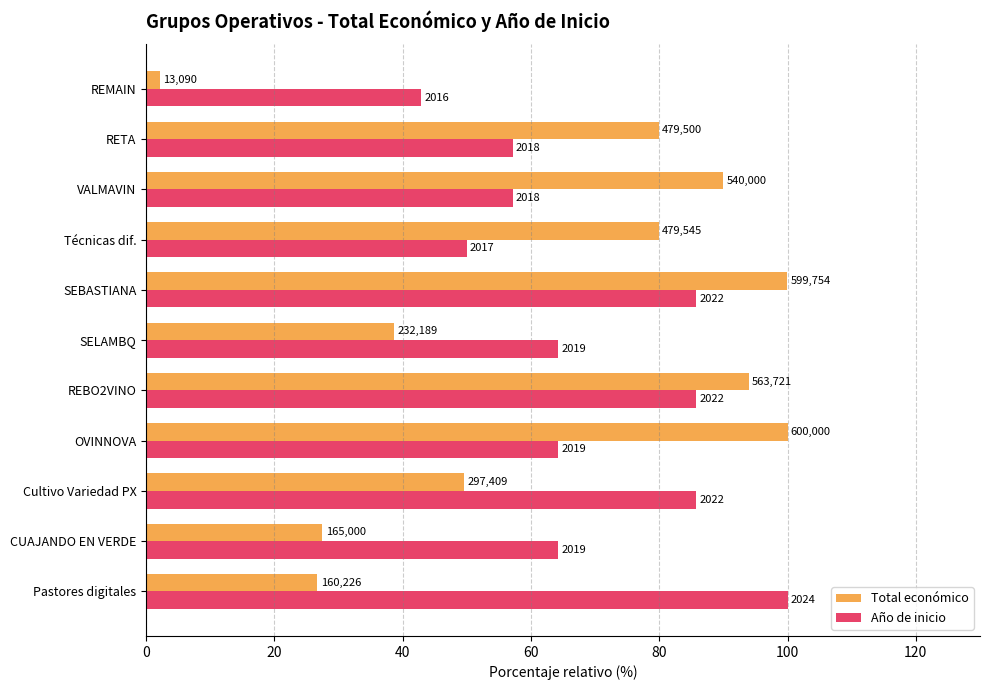

What are all the series names shown in the legend?

Total económico, Año de inicio